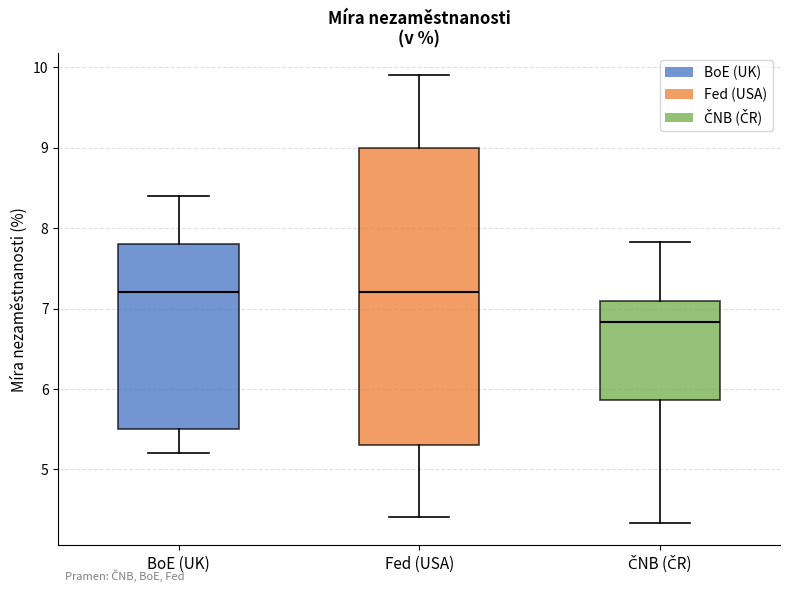

Reading left to right, transcribe this box plot: for each box, give where its median line is, the range the box spans, and where its two whiskers end, as read against the y-axis. The values are not printed on the chart, so give them approximately, as read against the axis.

BoE (UK): median 7.2, box 5.5 to 7.8, whiskers 5.2 to 8.4
Fed (USA): median 7.2, box 5.3 to 9.0, whiskers 4.4 to 9.9
ČNB (ČR): median 6.8, box 5.9 to 7.1, whiskers 4.3 to 7.8